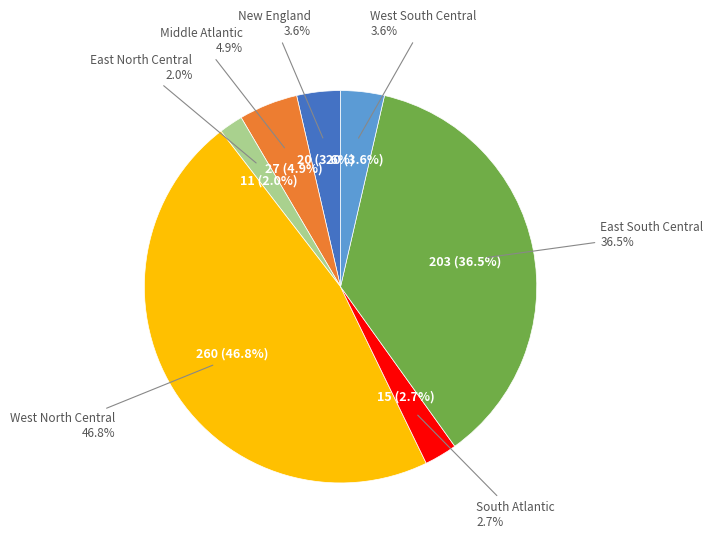

True or false: Middle Atlantic accounts for 1% of the total.

False